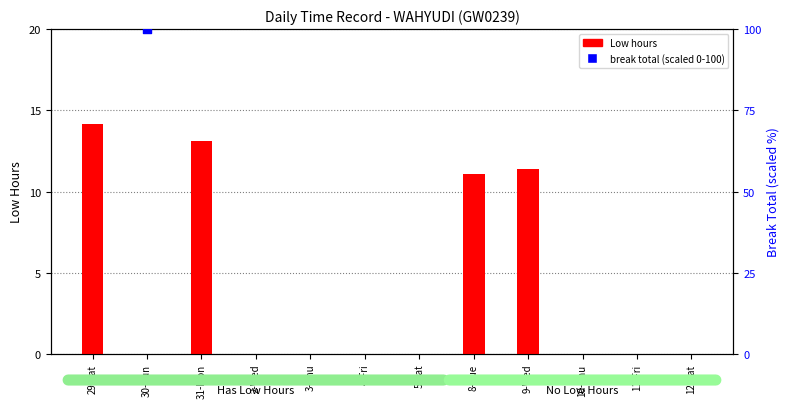

Which series reaches the minimum Y coordinate?

Low hours